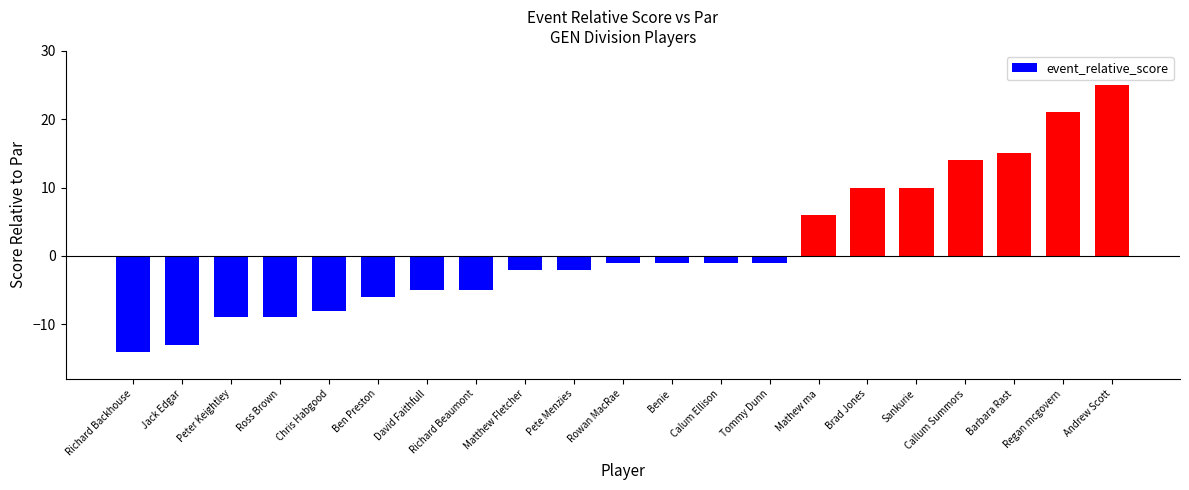

Count the number of data series in this chart.

1